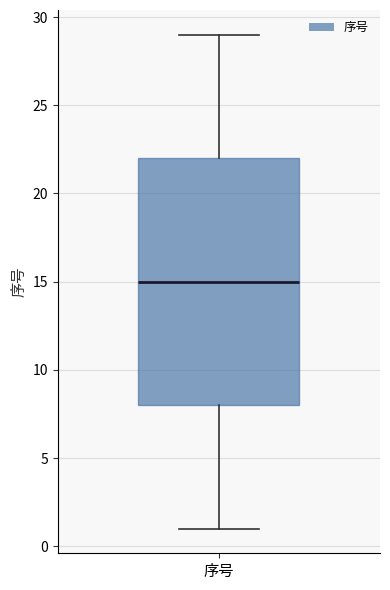

Where does the median line of the box for 序号 sit on the y-axis? The values are not printed on the chart, so give them approximately, as read against the axis.

15